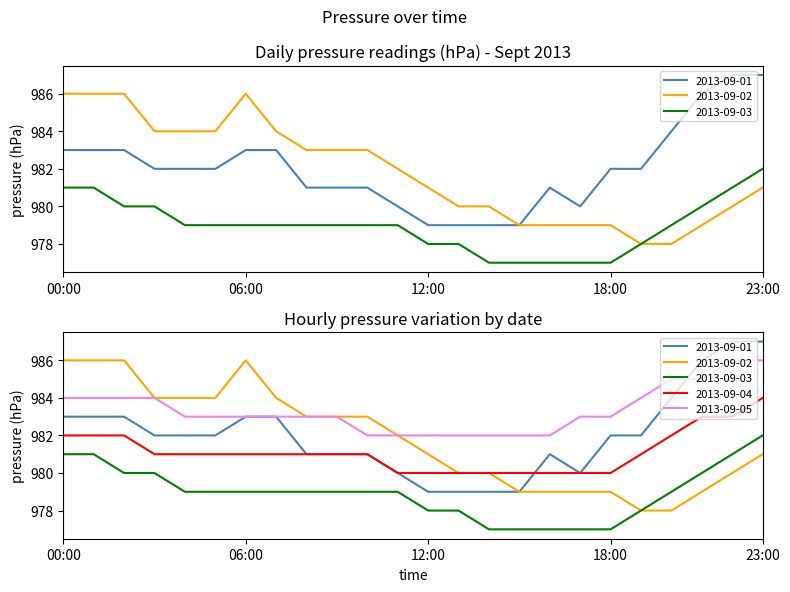

Is the value of 2013-09-04 at 09:00 greater than the value of 2013-09-01 at 22:00?

No